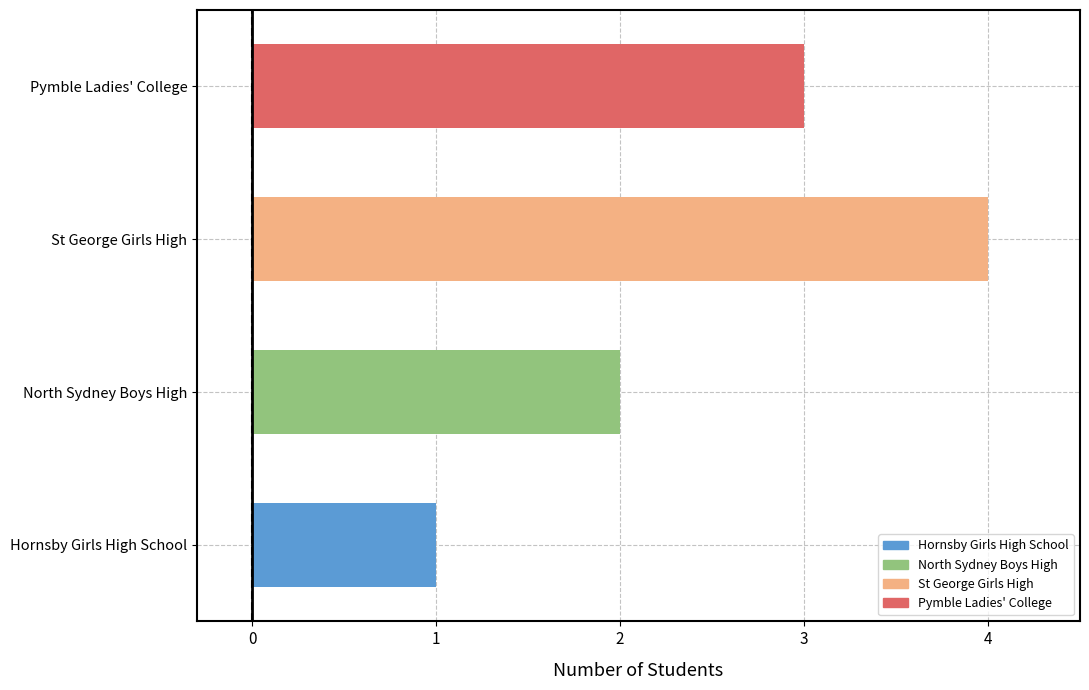

Count the number of categories in the chart.

4